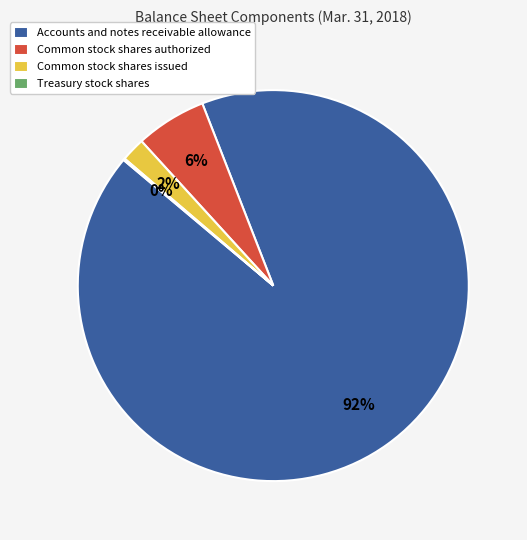

Combined, do Accounts and notes receivable allowance and Common stock shares authorized account for over 50%?

Yes